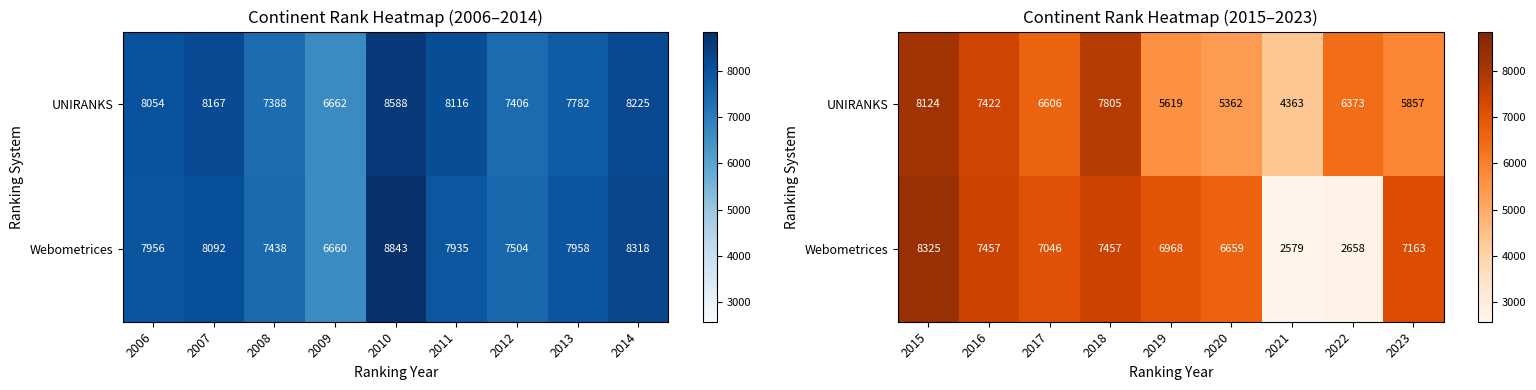

How many categories are shown in the chart?

9